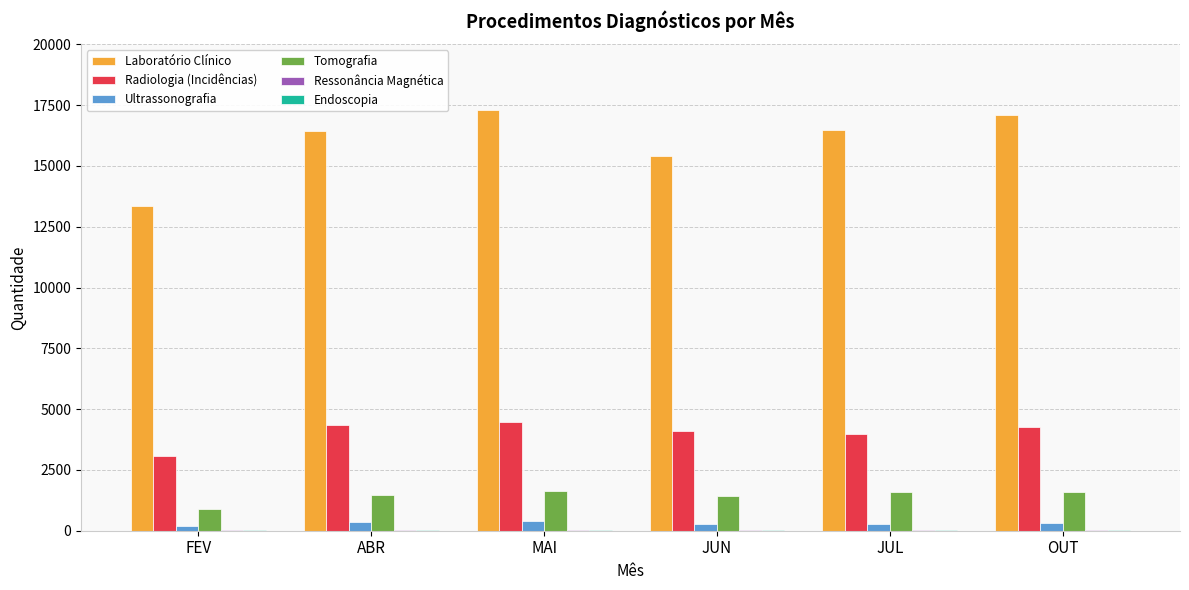

Is the value of Ultrassonografia at JUL greater than the value of Radiologia (Incidências) at ABR?

No